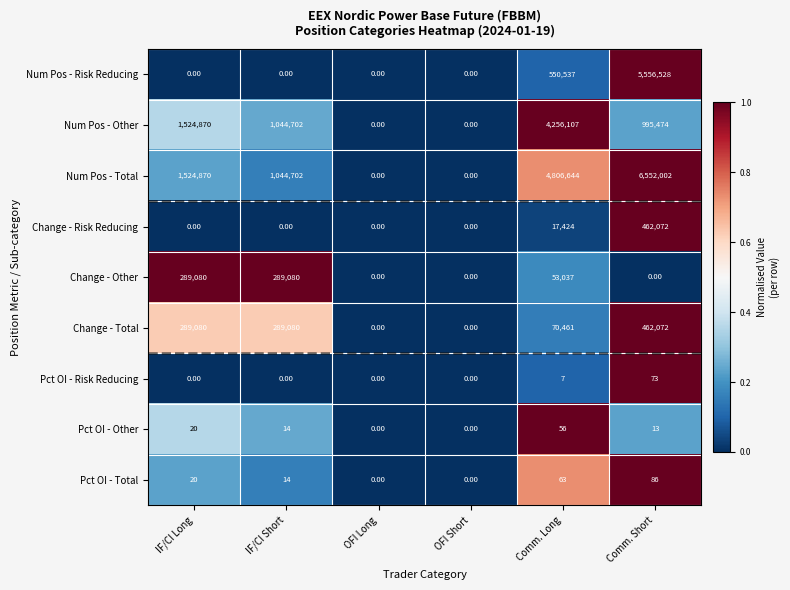

At which category is the sum across all series the highest?

Comm. Short